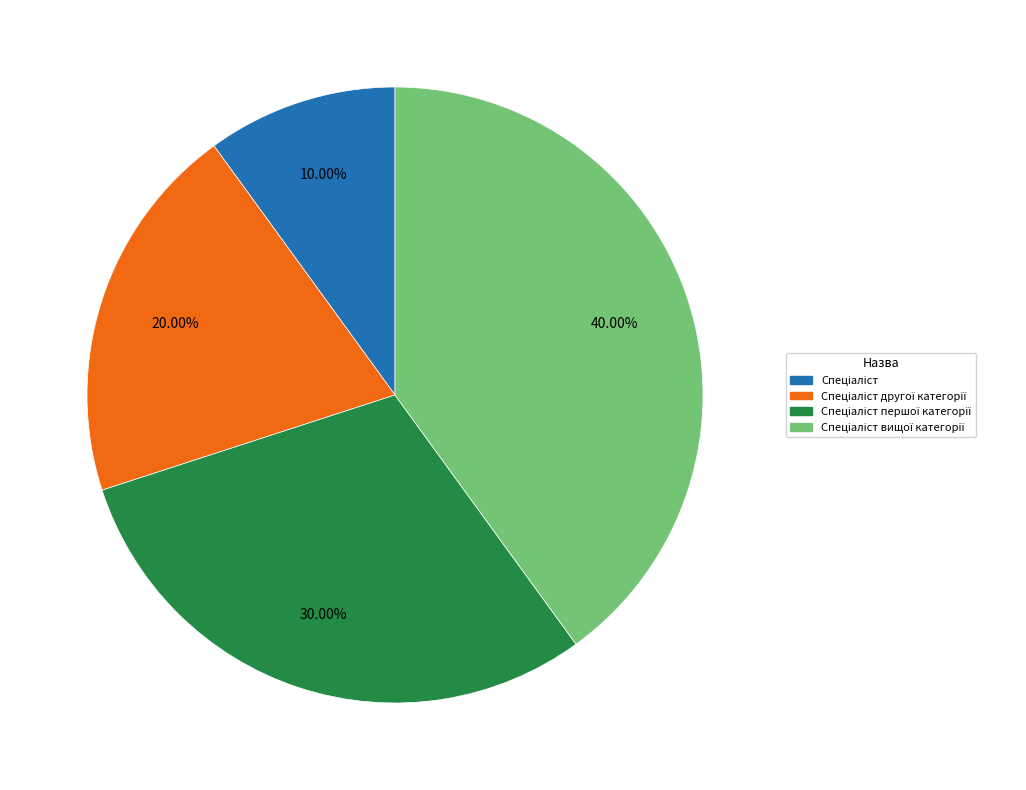

Does any single category account for the majority?

No